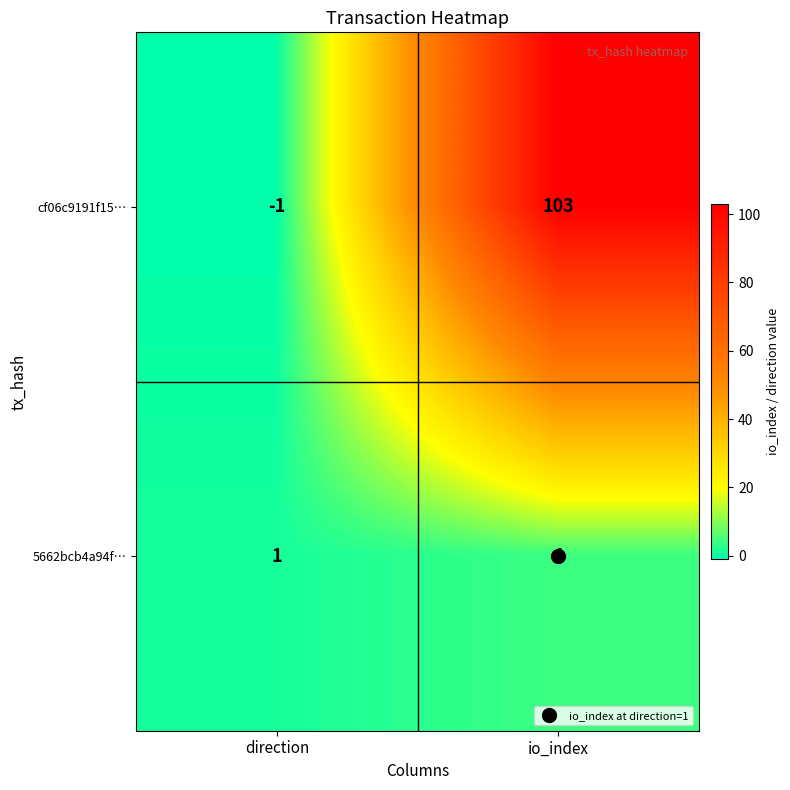

At which category is the sum across all series the highest?

io_index